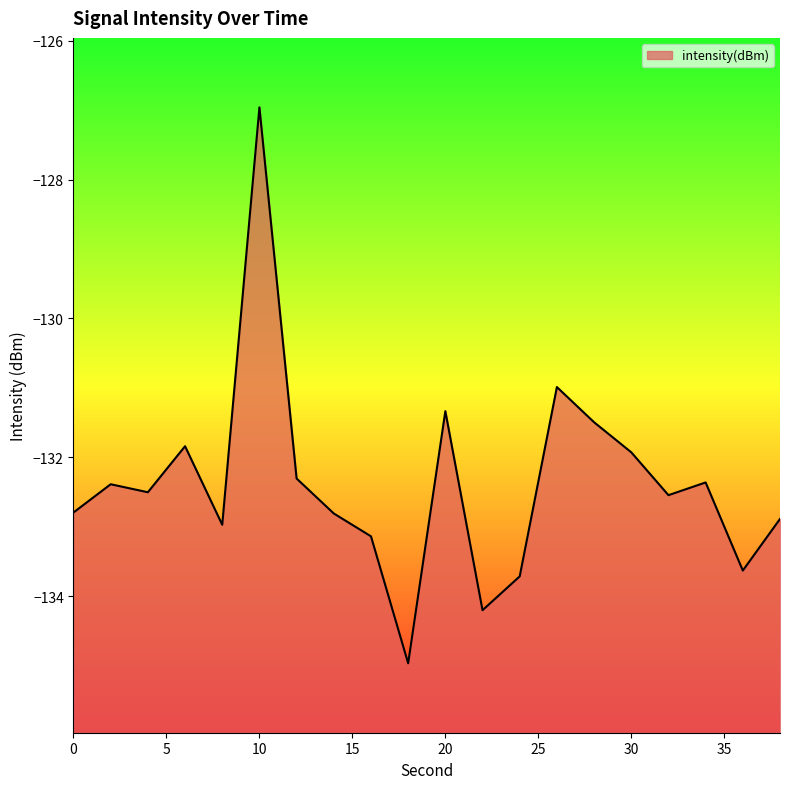

What is the value of the 10th point from the left?

-135.0